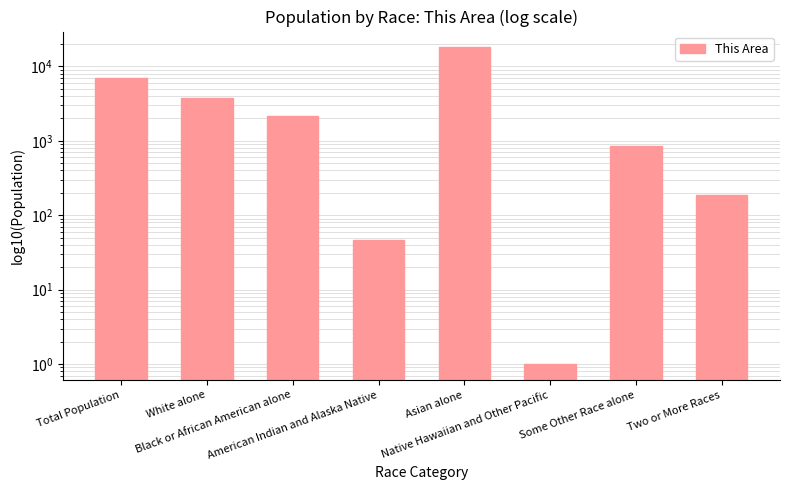

What is the sum of the values at White alone and American Indian and Alaska Native?

3743